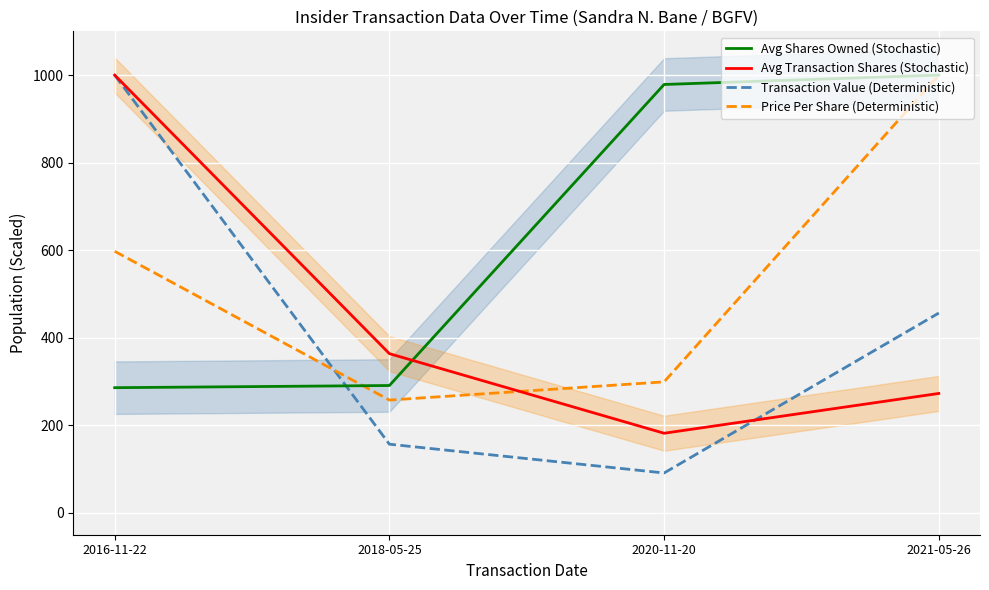

The Transaction Value (Deterministic) series shows 197.7 at 2021-05-26. True or false?

False